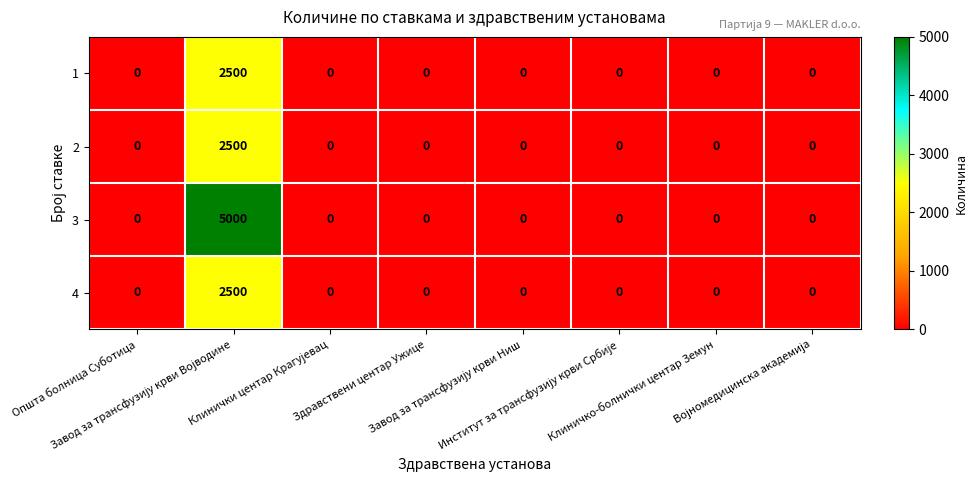

What is the sum of all 3 values?

5000